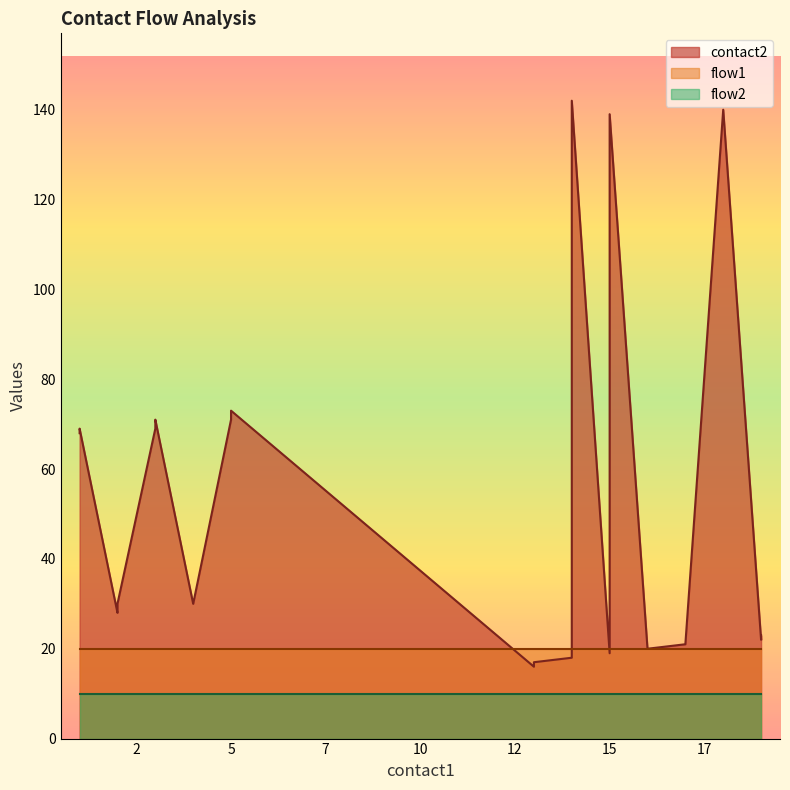

What is the difference between the maximum and minimum values in the contact2 series?

126